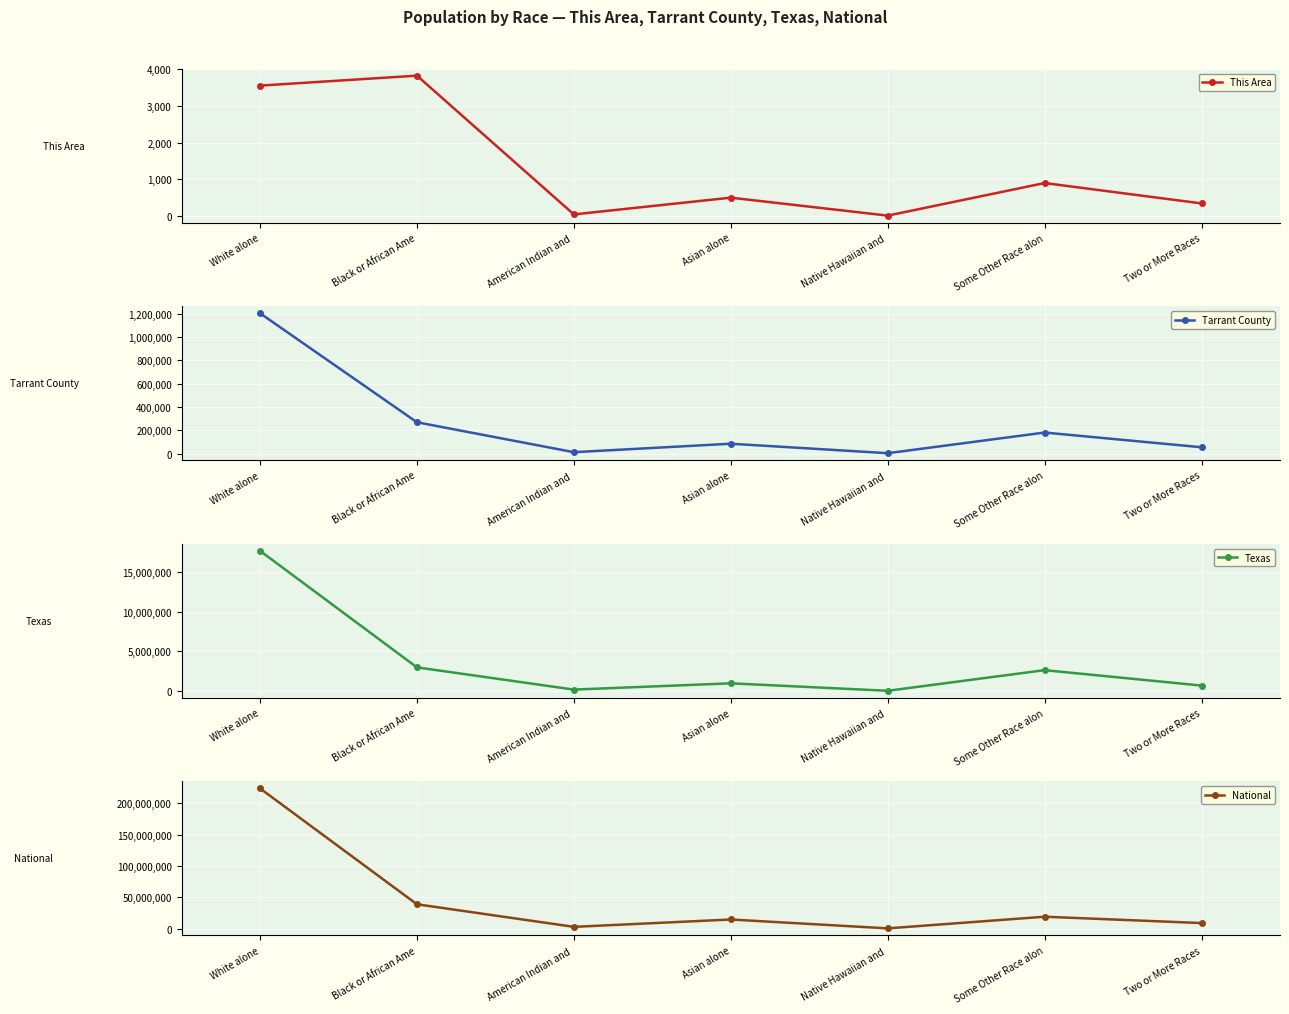

True or false: Tarrant County and National cross at least once.

False